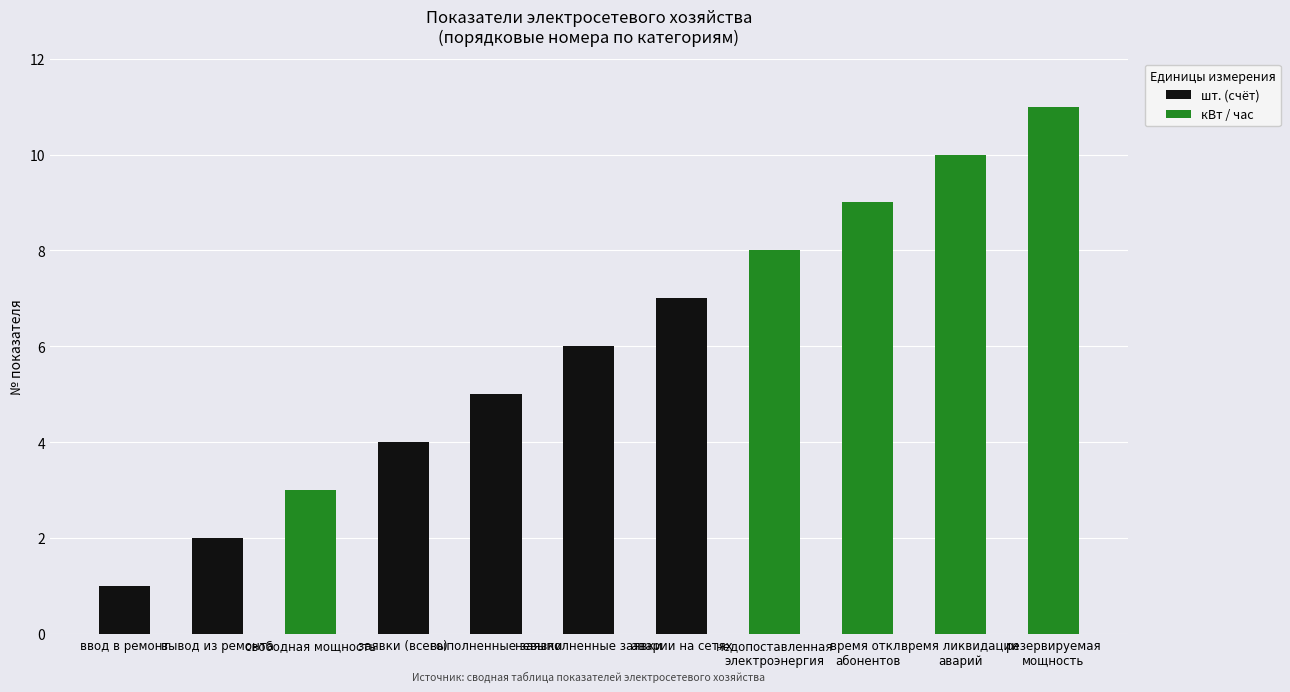

How many data points does each series have?

11